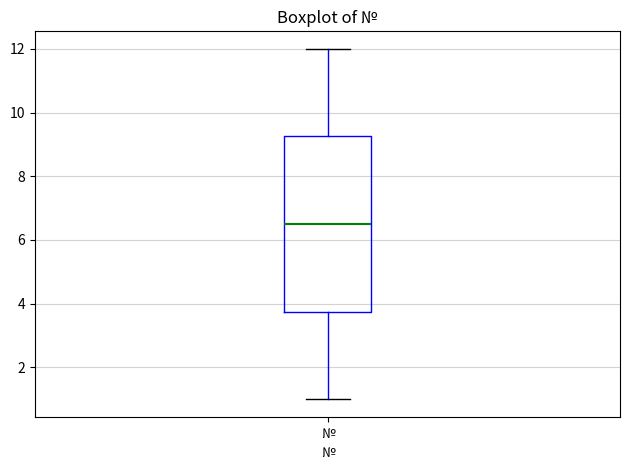

Where does the lower whisker of the box for № end on the y-axis? The values are not printed on the chart, so give them approximately, as read against the axis.

1.0